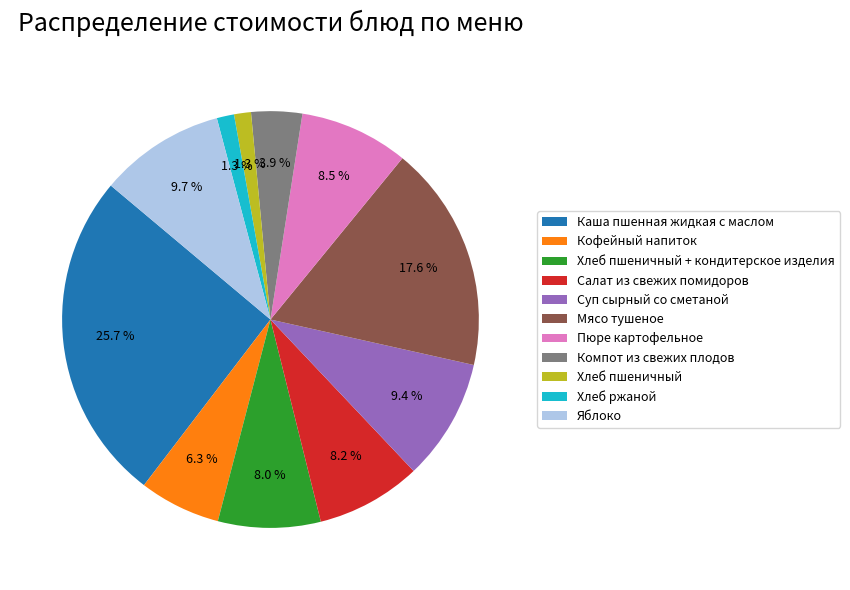

Combined, what portion of the pie is Хлеб ржаной and Пюре картофельное?

9.8%